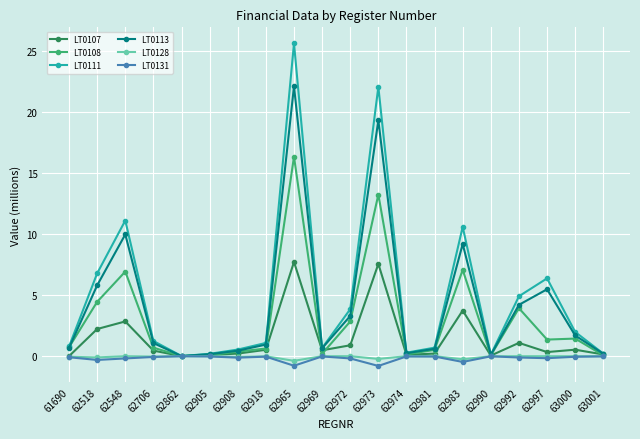

What is the greatest value displayed?

25.6